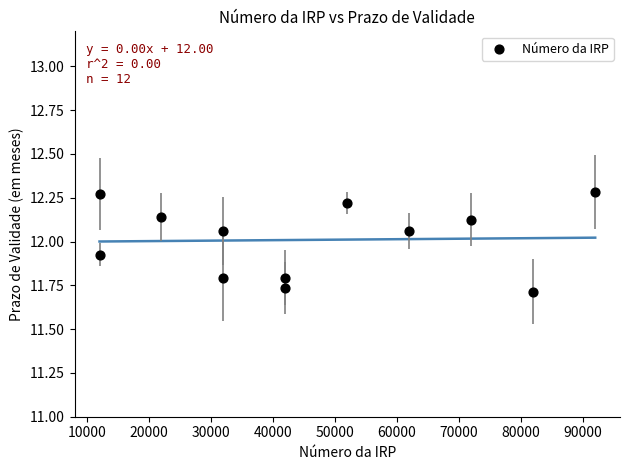

What is the average Y value?

12.0